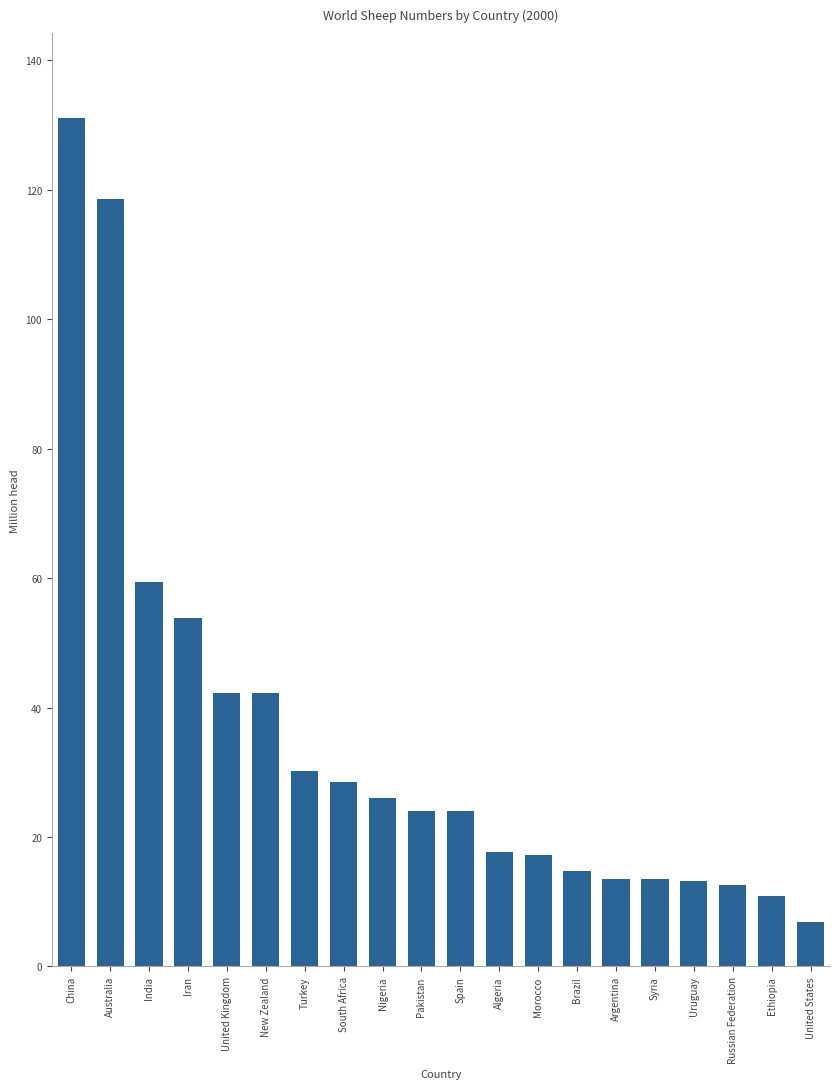

Which label corresponds to the smallest value in the chart?

United States